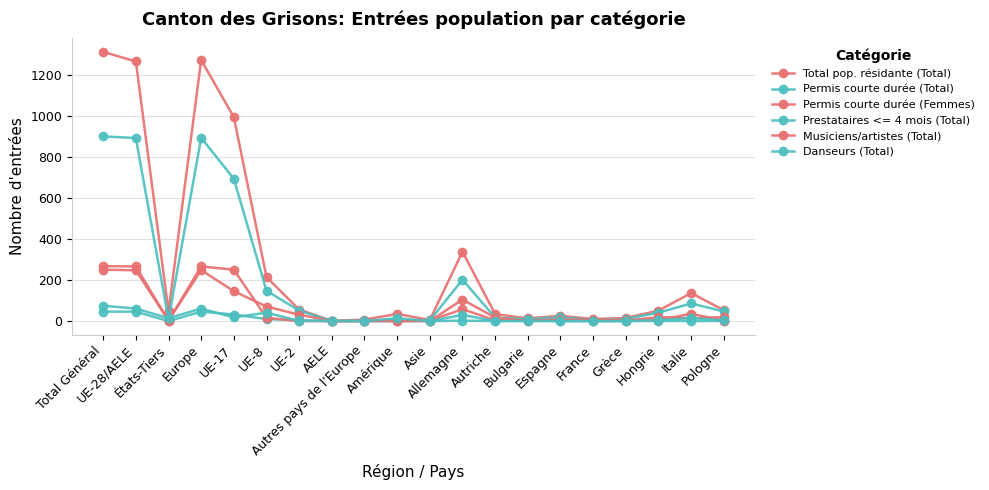

How many lines are shown in the chart?

6